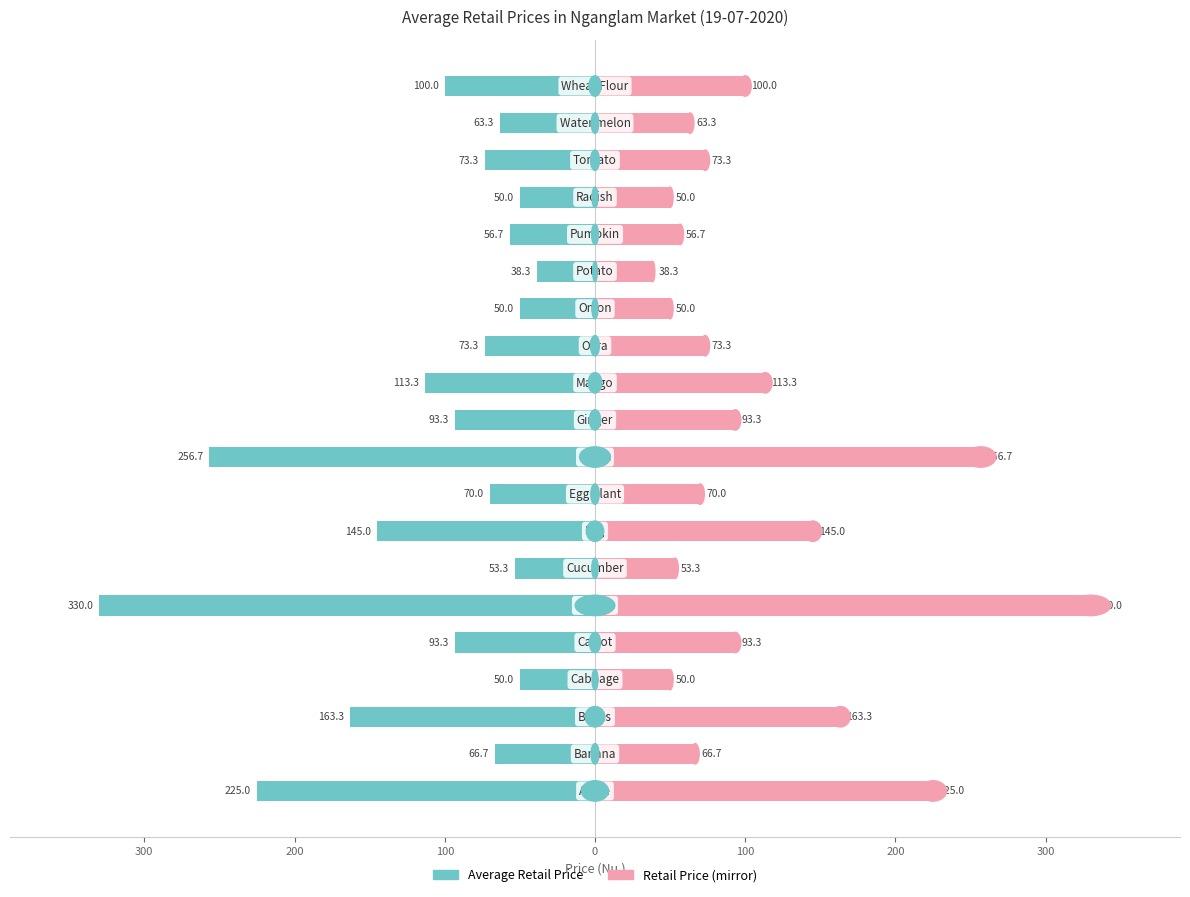

How many data points in Retail Price (mirror) are above 73?

11